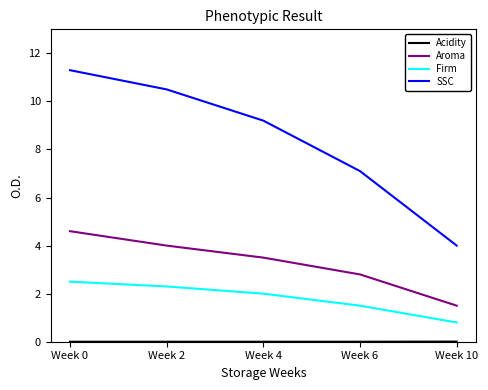

What is the greatest value displayed?

11.3